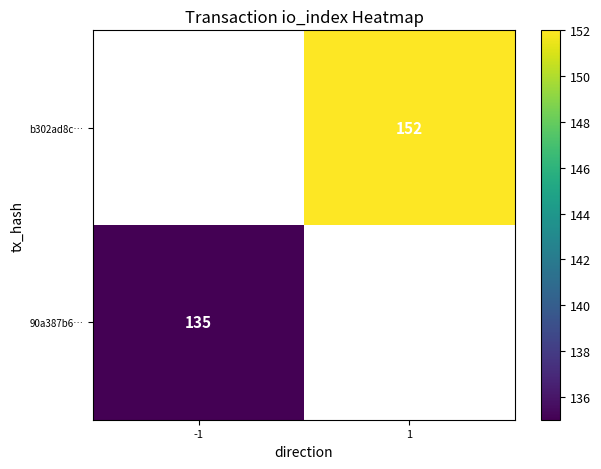

Is it true that 90a387b6… equals 135 at -1?

True